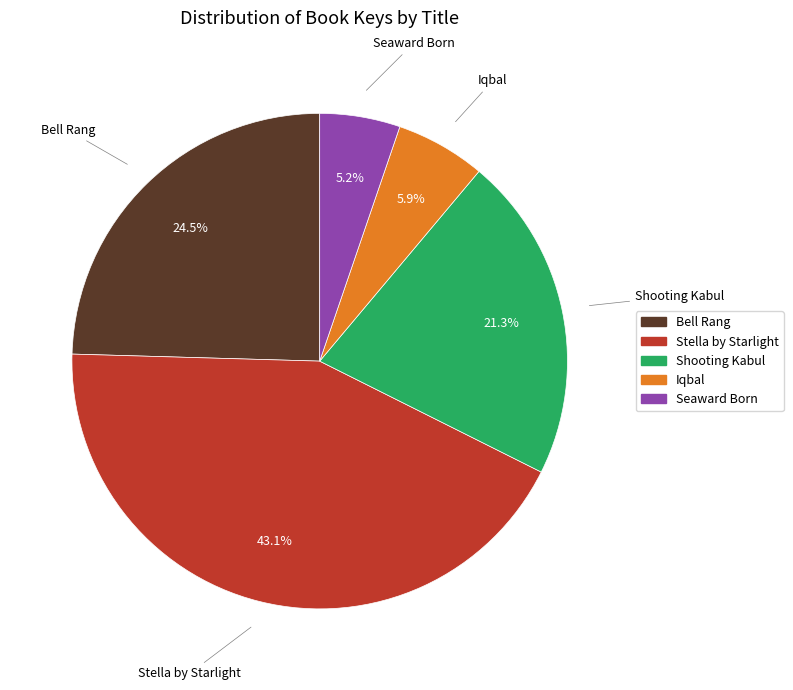

How many segments does this pie chart have?

5